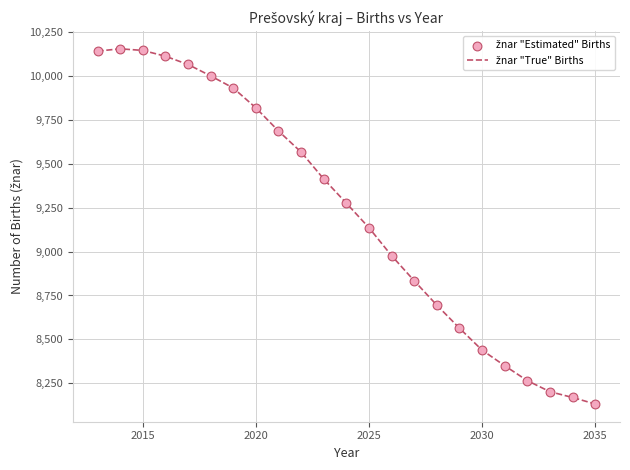

What is the difference between the maximum and minimum values?

2023